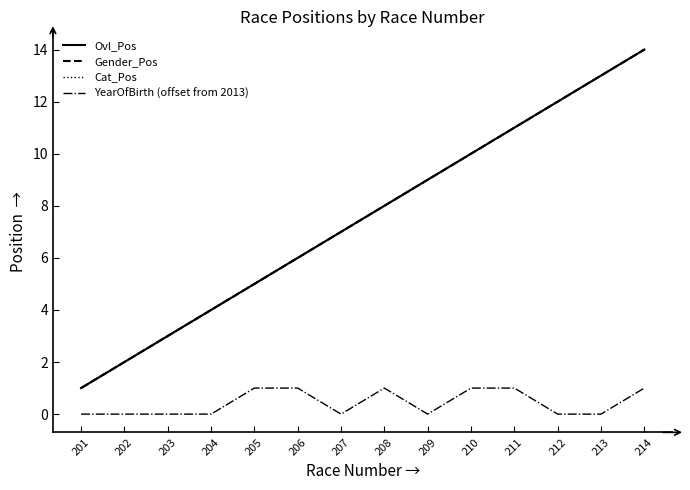

At which label does Cat_Pos reach its minimum?

201